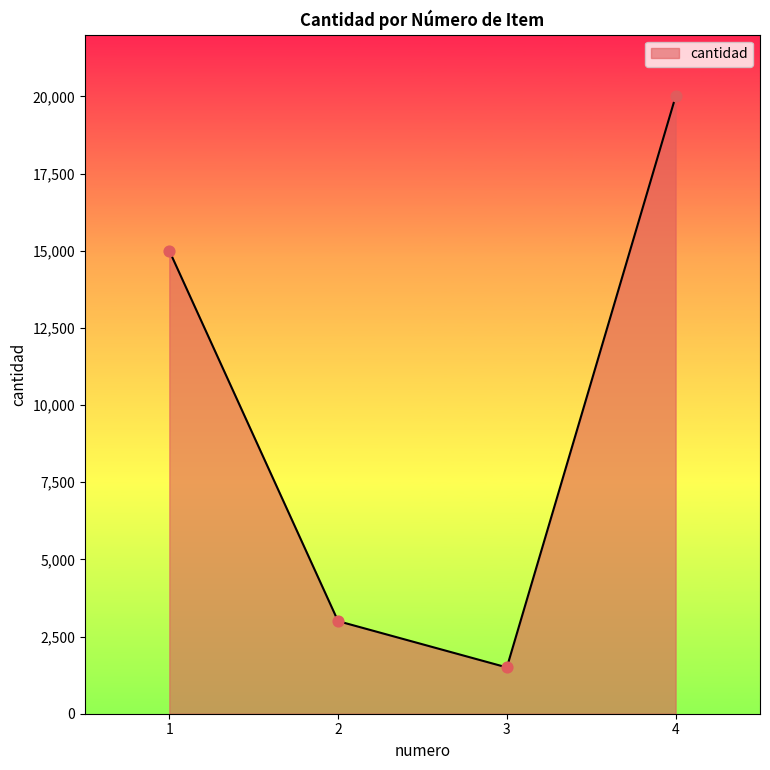

Between 4 and 3, which is larger?

4